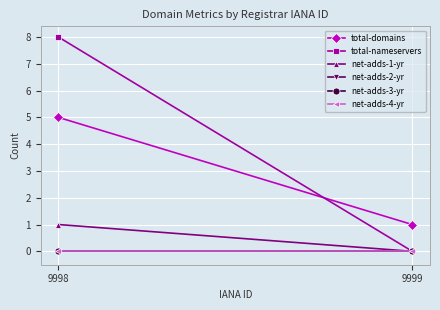

What are all the series names shown in the legend?

total-domains, total-nameservers, net-adds-1-yr, net-adds-2-yr, net-adds-3-yr, net-adds-4-yr